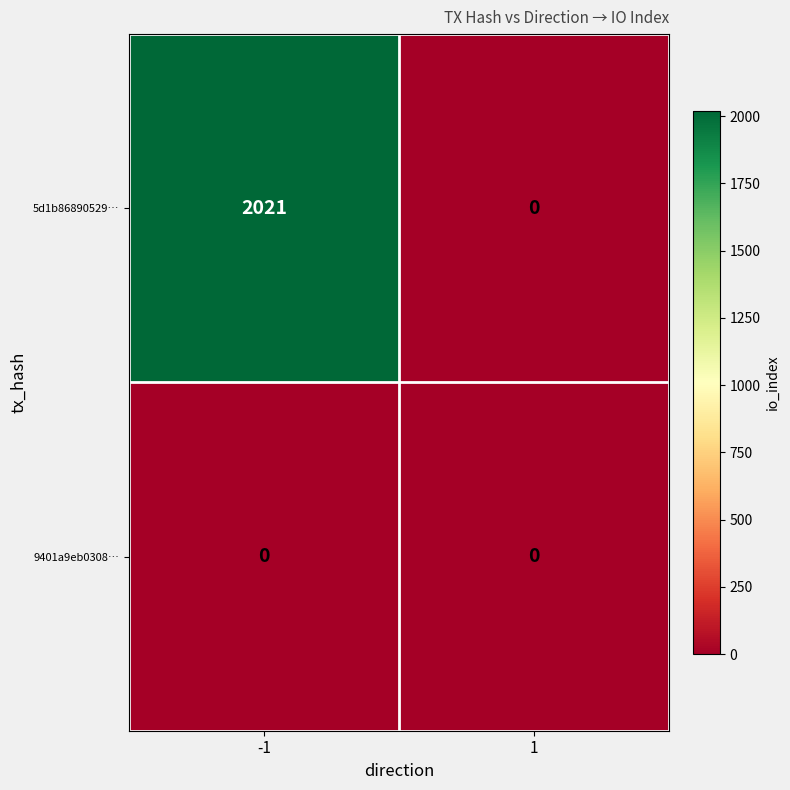

Which series has the largest range (max minus min)?

5d1b86890529…